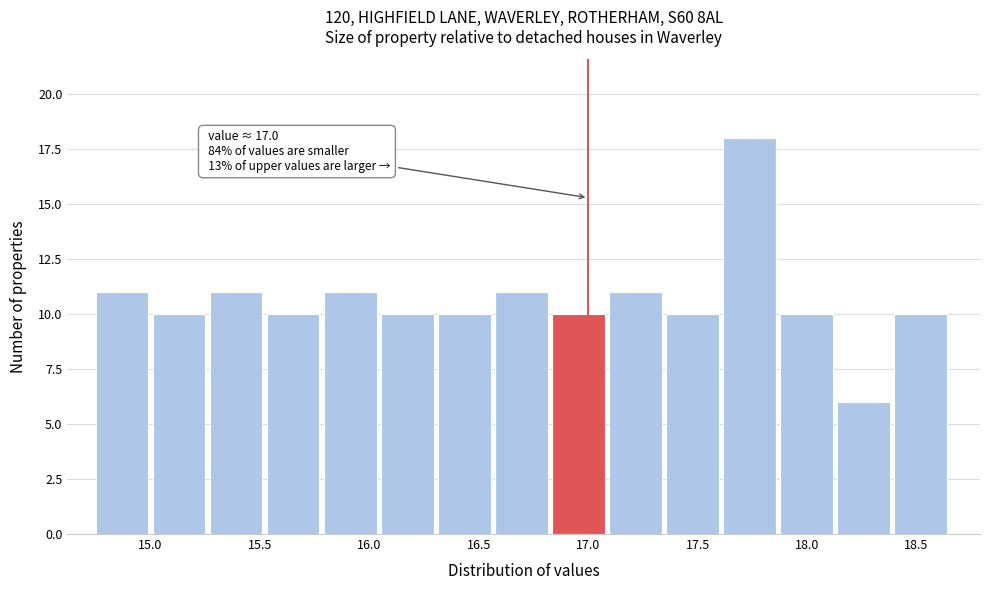

Over which range of the x-axis is the bar tallest?

17.60 to 17.90